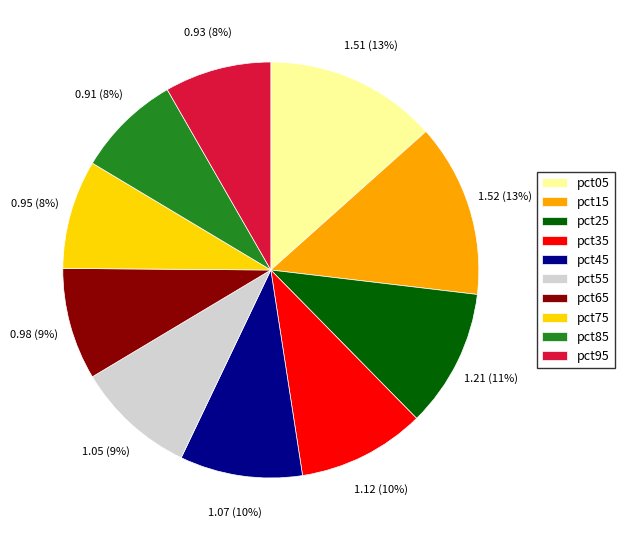

Do pct05 and pct75 together represent more than half of the pie?

No